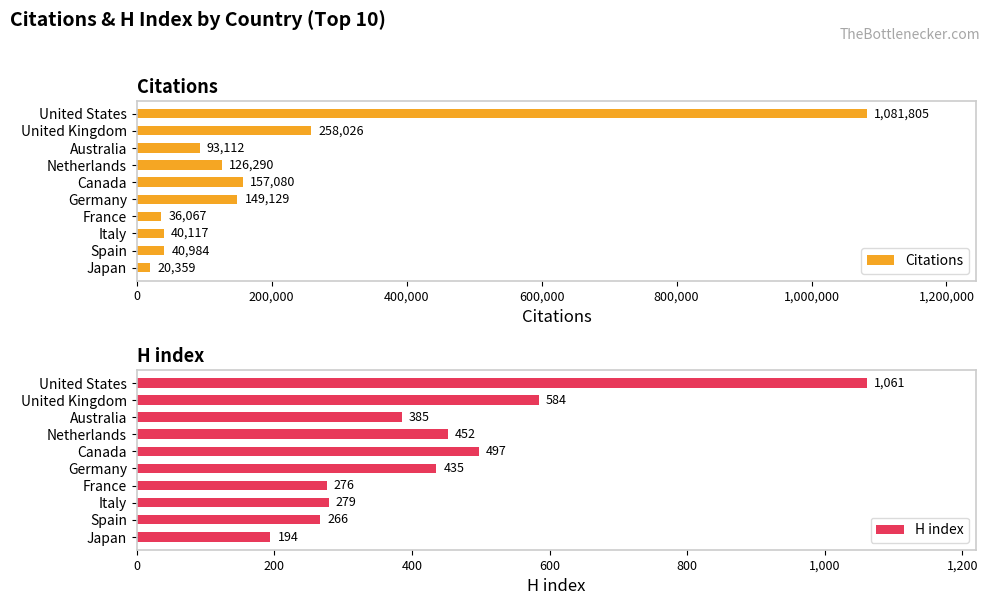

Are the bars horizontal?

Yes